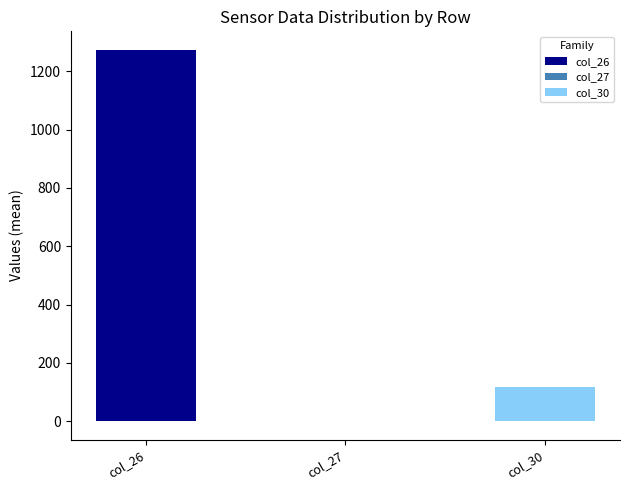

What is the approximate value of col_30 at Row 9?

118.1